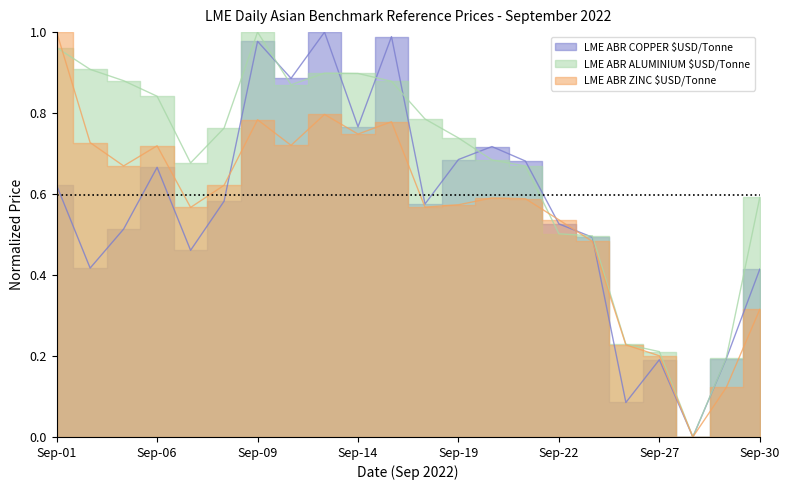

At 2022-09-16, list the series in order from smallest to largest.

LME ABR ZINC $USD/Tonne, LME ABR COPPER $USD/Tonne, LME ABR ALUMINIUM $USD/Tonne